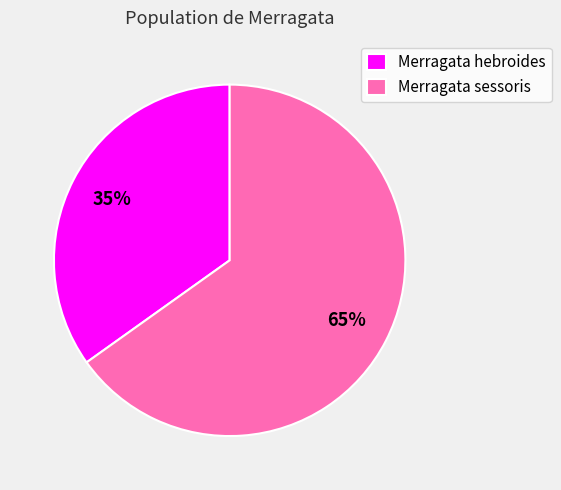

Which slice is the smallest?

Merragata hebroides